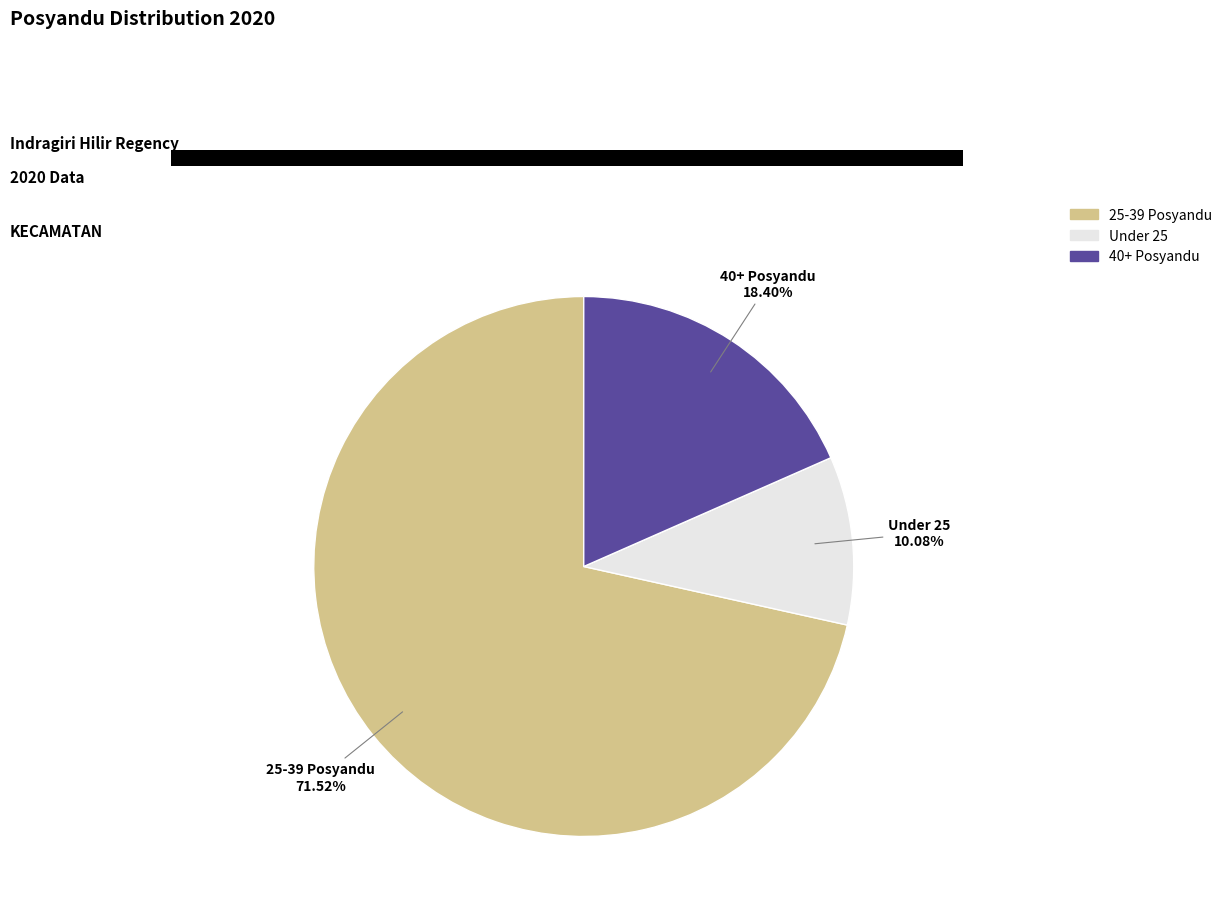

To the nearest percent, what is the difference between the largest and smallest slice percentages?

61%